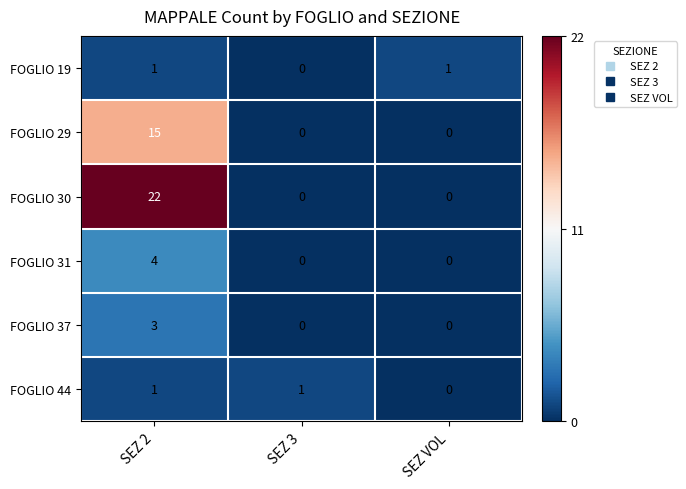

What is the sum of all FOGLIO 29 values?

15